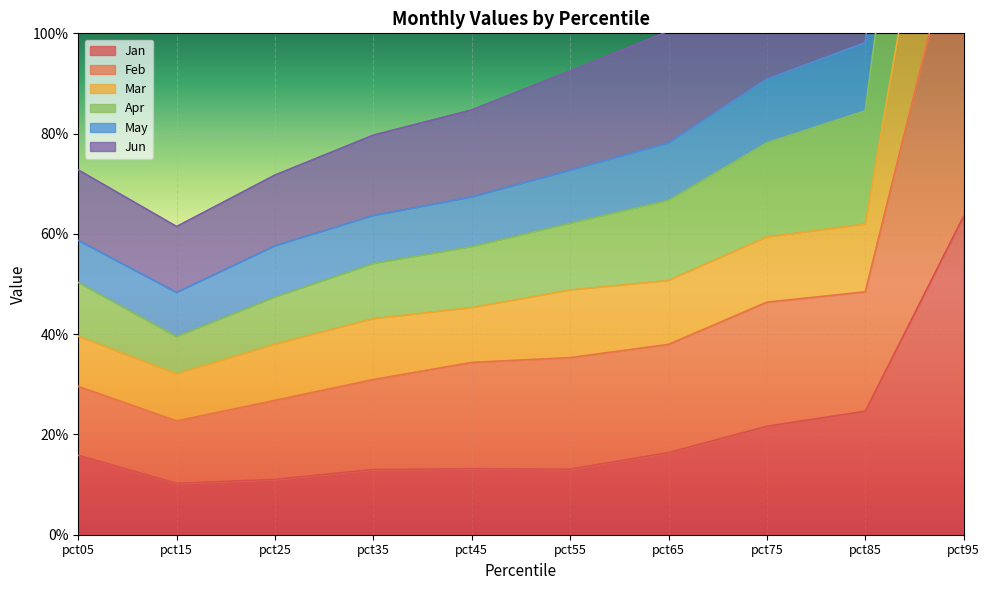

Which has a higher value, pct95 or pct25?

pct95